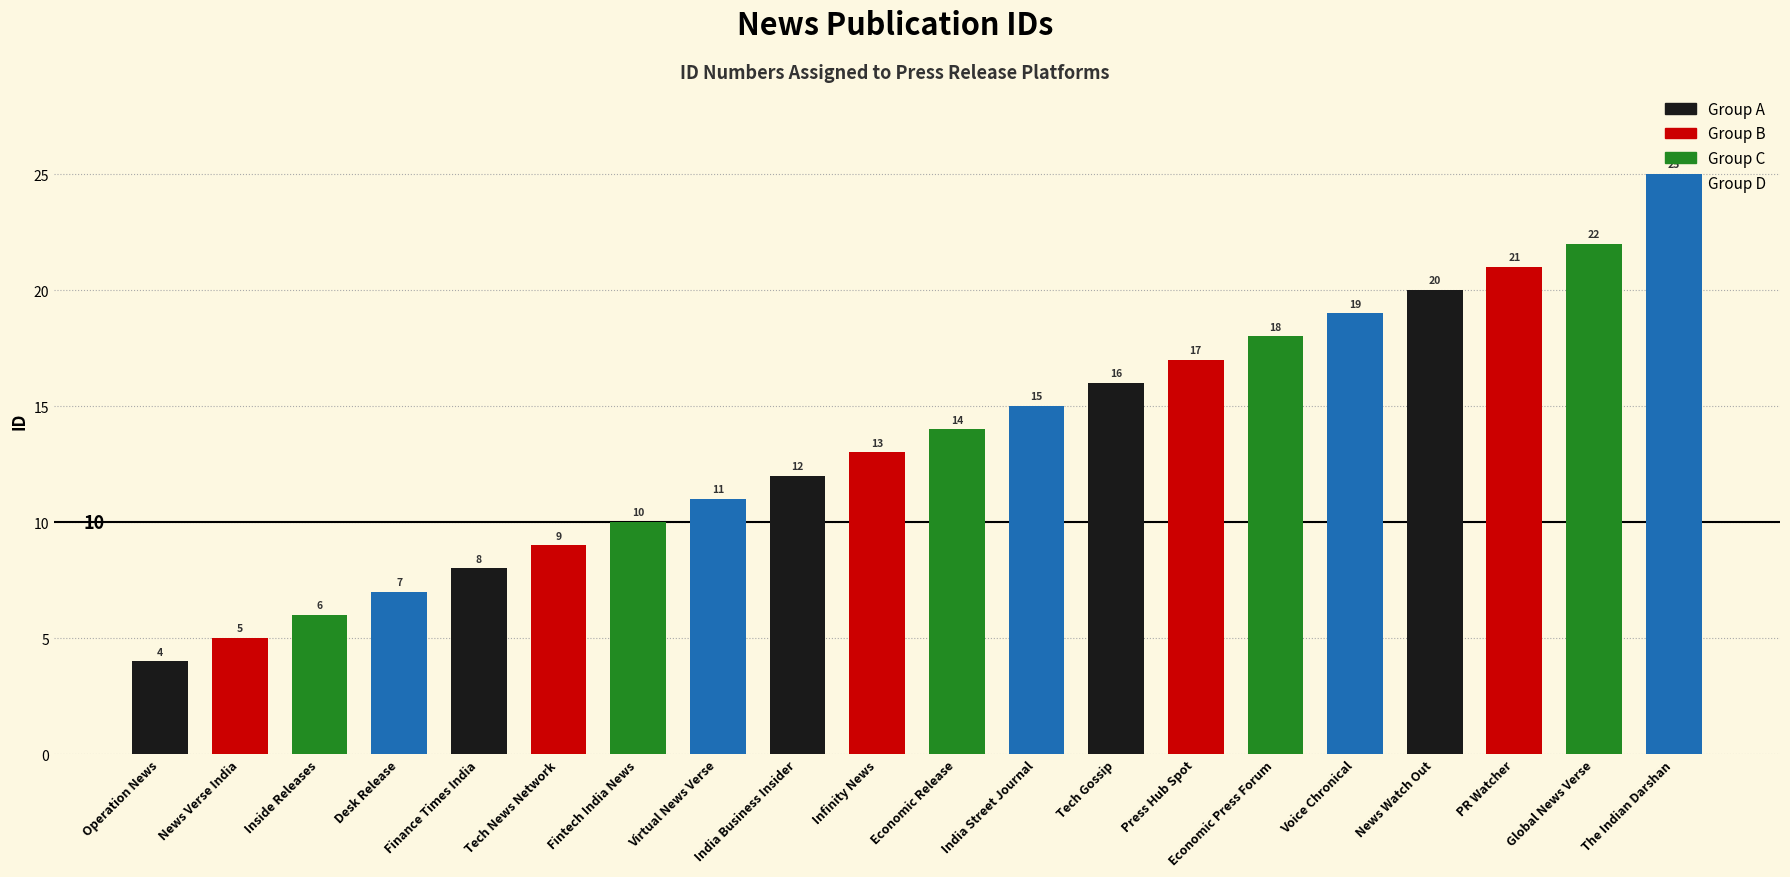

What is the difference between the maximum and minimum values?

21